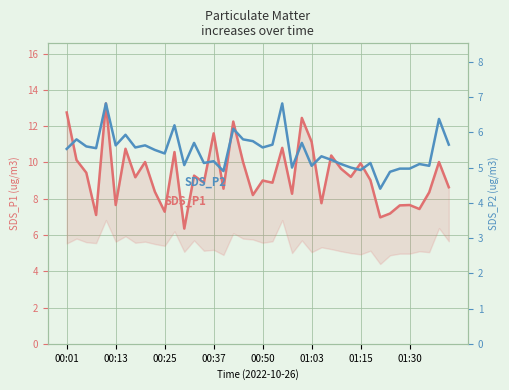

What is the spread (max minus min) of values at 26?

2.4